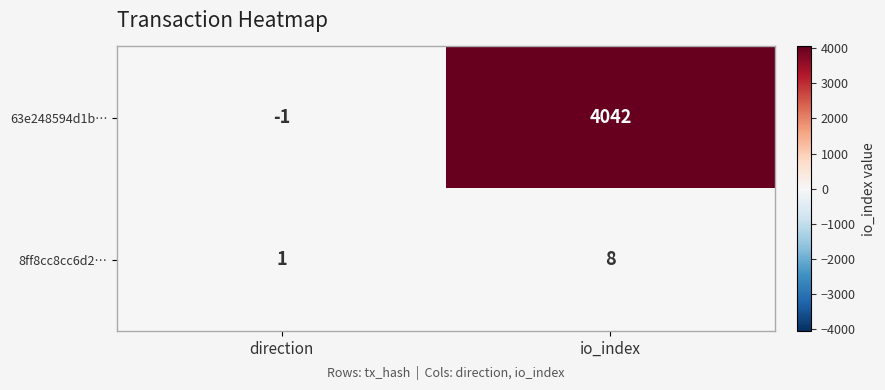

What is the sum of all 8ff8cc8cc6d2… values?

9